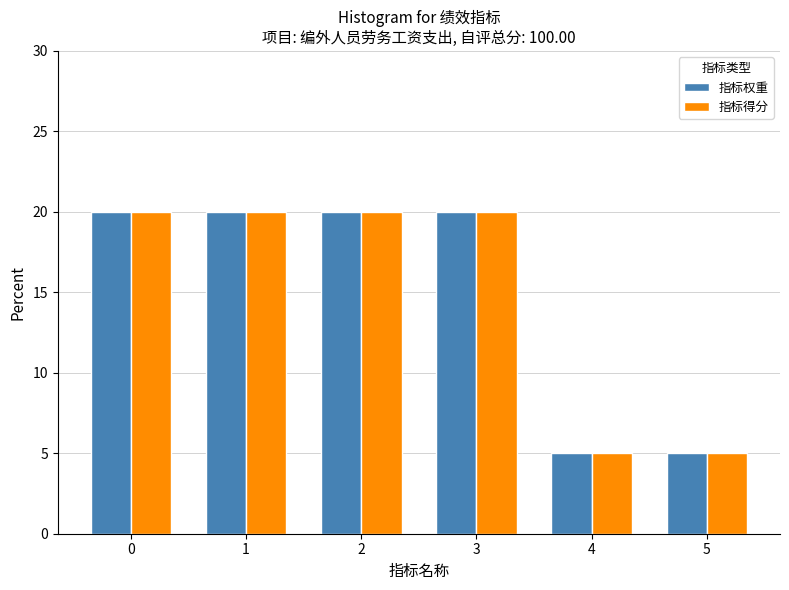

What is the sum of the 指标得分 values at 2 and 1?

40